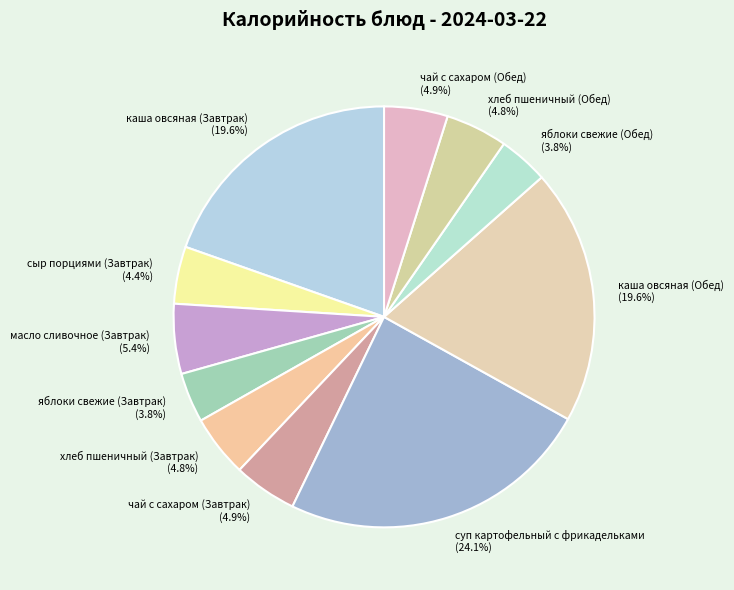

Approximately how many times larger is the value at хлеб пшеничный (Обед) compared to каша овсяная (Обед)?

0.2